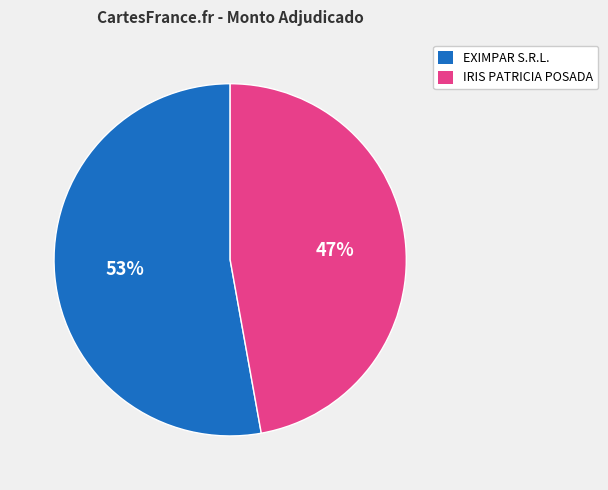

True or false: EXIMPAR S.R.L. accounts for 46% of the total.

False